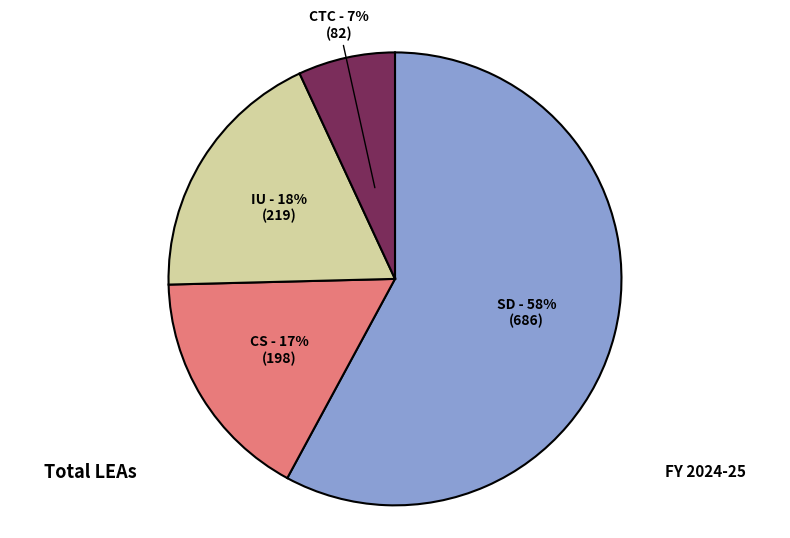

To the nearest percent, what is the difference between the largest and smallest slice percentages?

51%